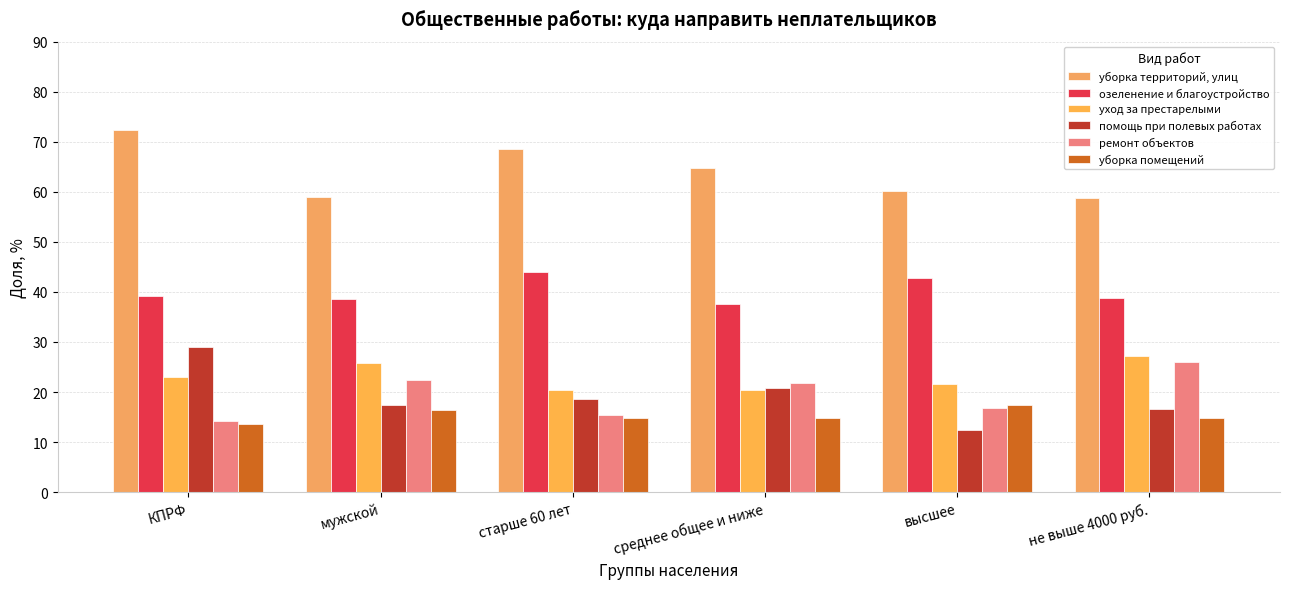

At which label does уборка помещений reach its peak?

высшее